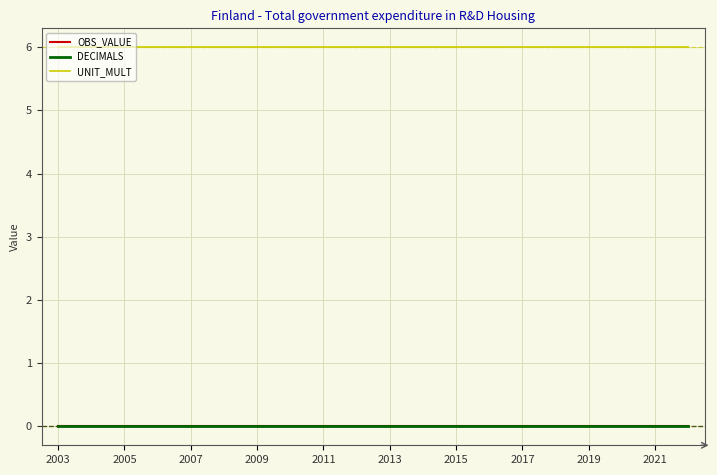

Is this an area chart (filled region under the line)?

No